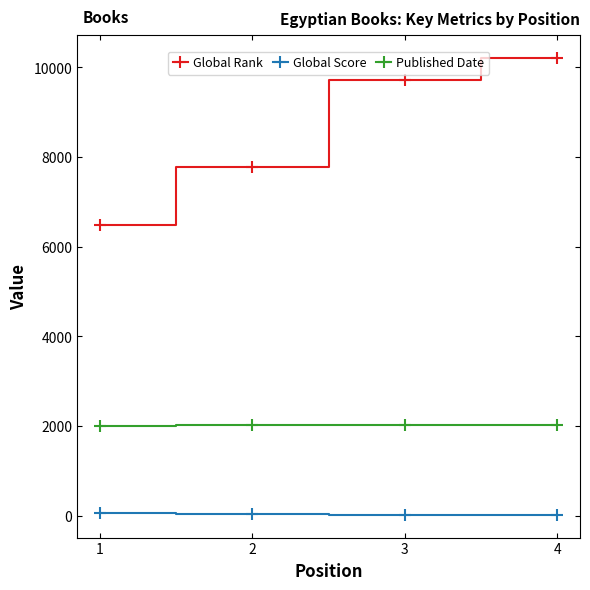

What is the difference between the highest and lowest values at 3?

9704